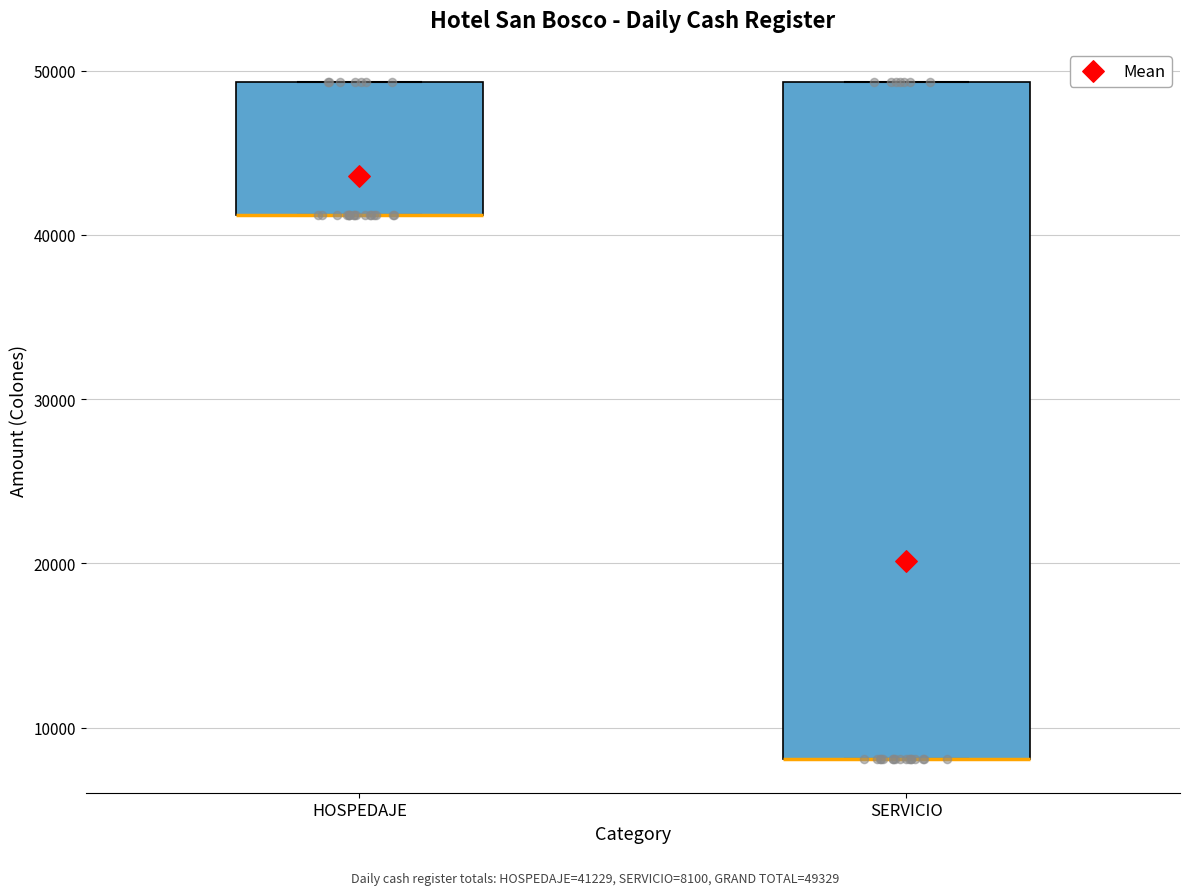

Which box is the tallest, from its lower edge to its upper edge?

SERVICIO